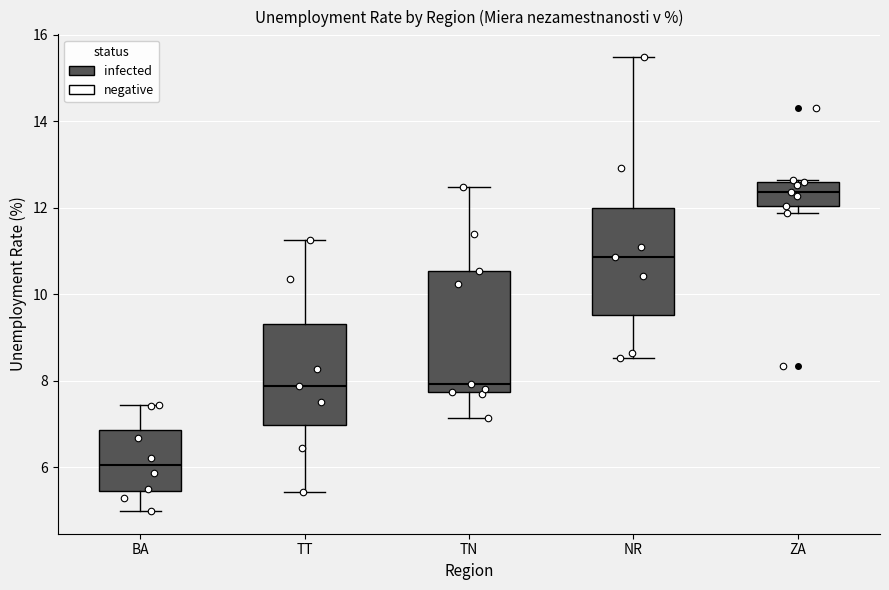

Reading left to right, transcribe this box plot: for each box, give where its median line is, the range the box spans, and where its two whiskers end, as read against the y-axis. The values are not printed on the chart, so give them approximately, as read against the axis.

BA: median 6.0, box 5.4 to 6.8, whiskers 5.0 to 7.4
TT: median 7.8, box 7.0 to 9.4, whiskers 5.4 to 11.2
TN: median 8.0, box 7.8 to 10.6, whiskers 7.2 to 12.4
NR: median 10.8, box 9.6 to 12.0, whiskers 8.6 to 15.4
ZA: median 12.4, box 12.0 to 12.6, whiskers 11.8 to 12.6